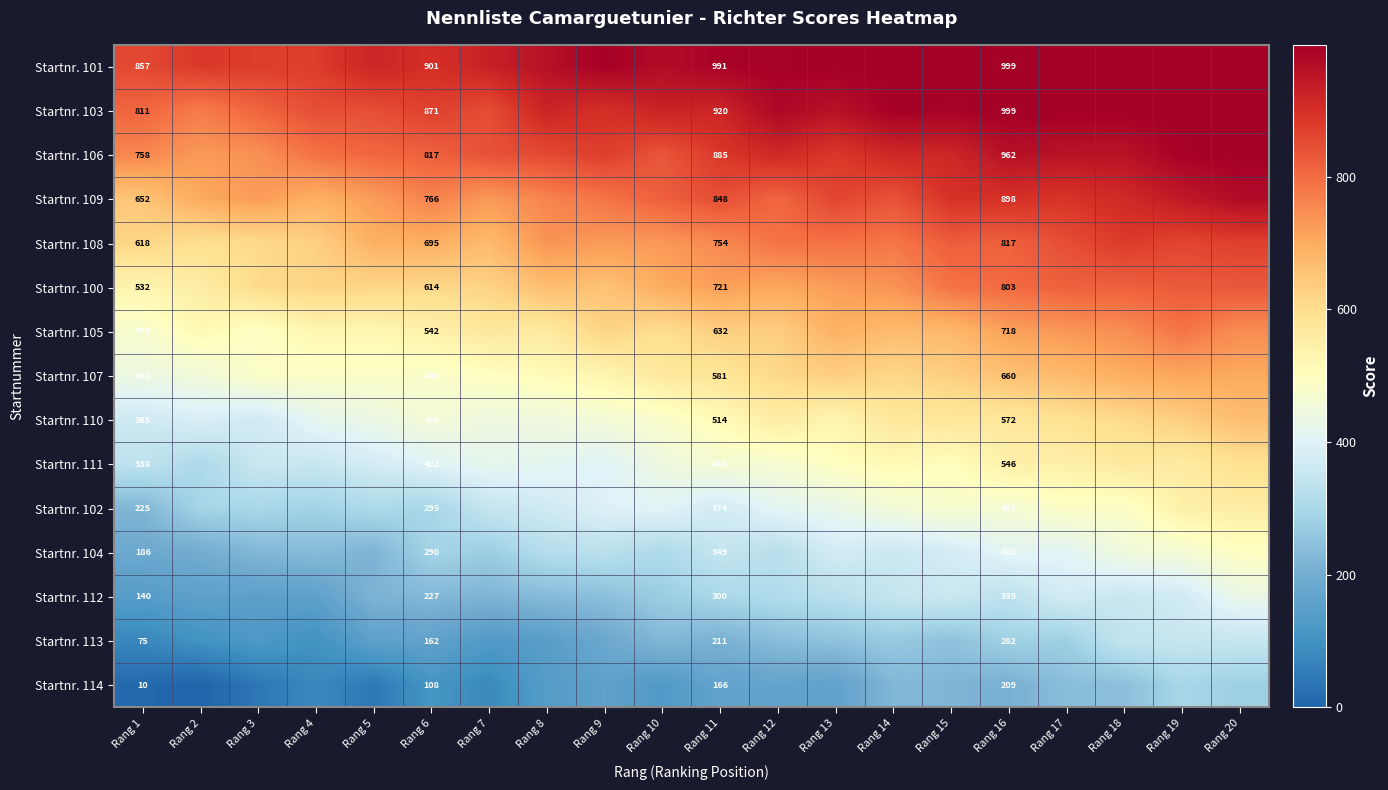

Rank the series at Rang 6 from highest to lowest value.

Startnr. 101, Startnr. 103, Startnr. 106, Startnr. 109, Startnr. 108, Startnr. 100, Startnr. 105, Startnr. 107, Startnr. 110, Startnr. 111, Startnr. 102, Startnr. 104, Startnr. 112, Startnr. 113, Startnr. 114